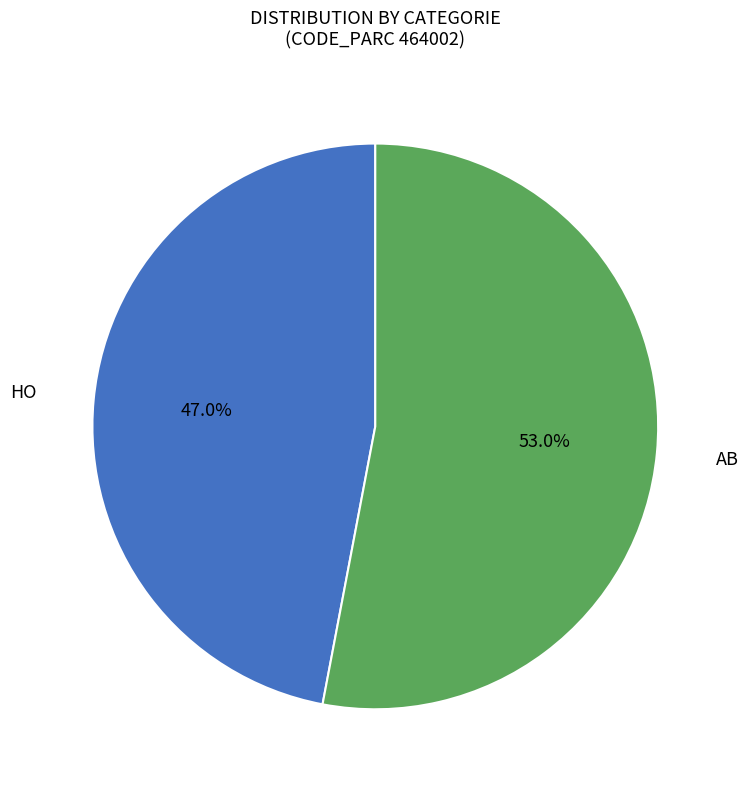

Is there a majority slice in this chart?

Yes